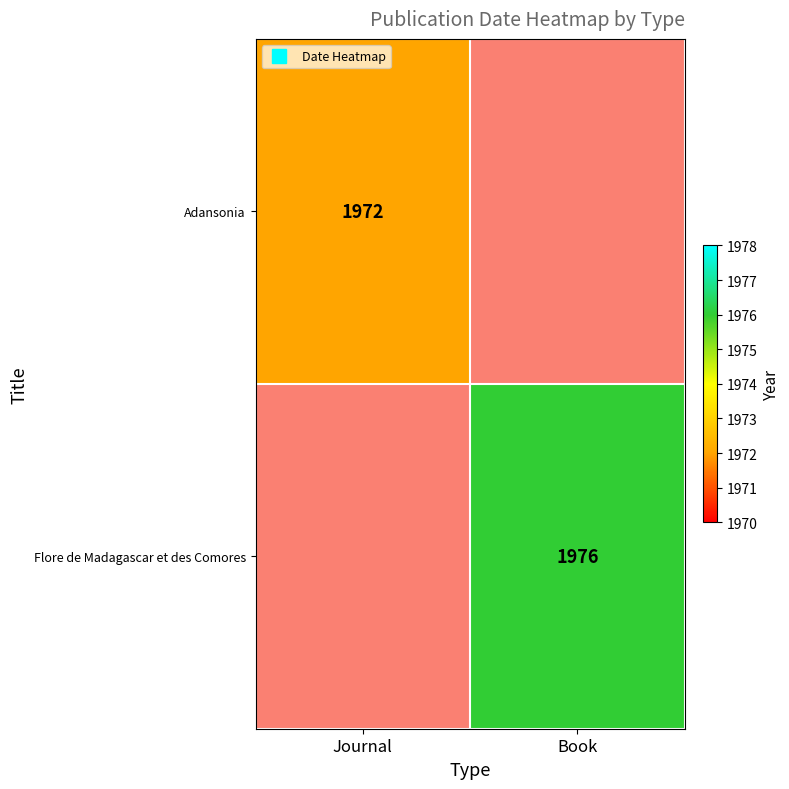

Which series has the widest spread of values?

Adansonia